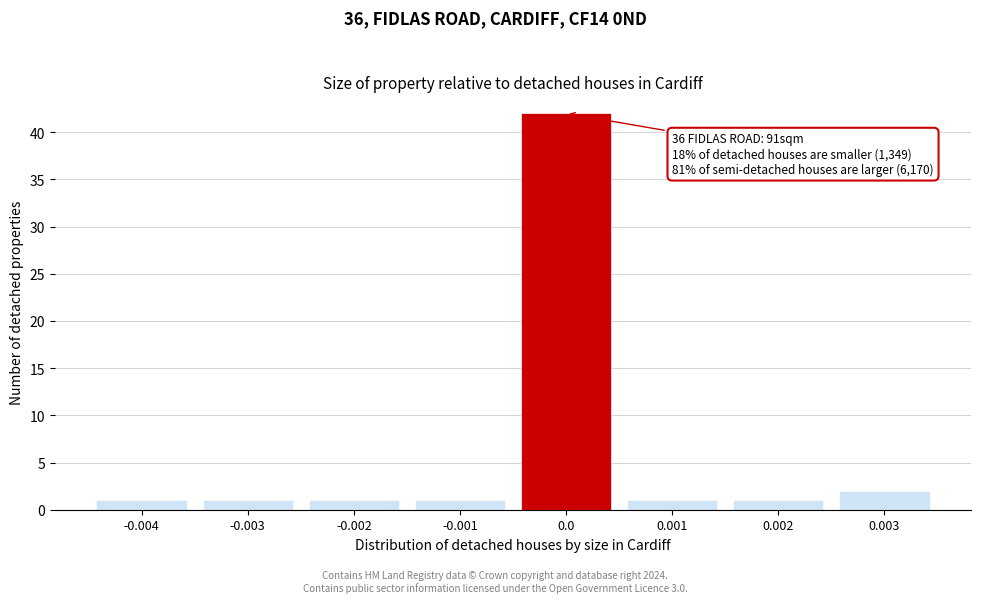

Reading left to right, what are all the values shown in this chart?

-0.004=1	-0.003=1	-0.002=1	-0.001=1	0.0=42	0.001=1	0.002=1	0.003=2